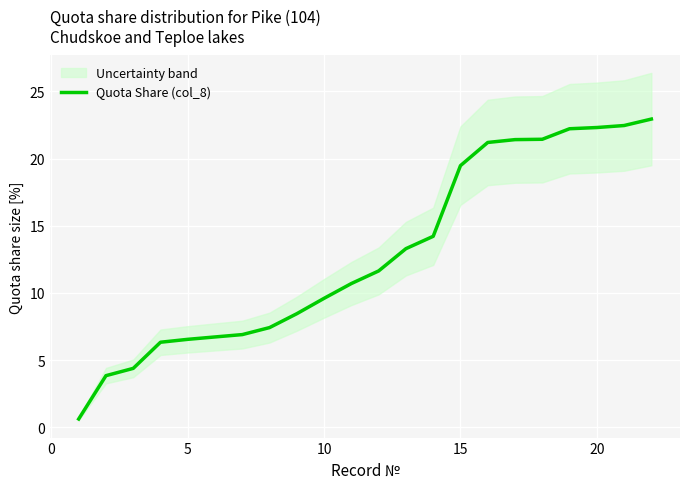

What is the sum of all values?

284.0